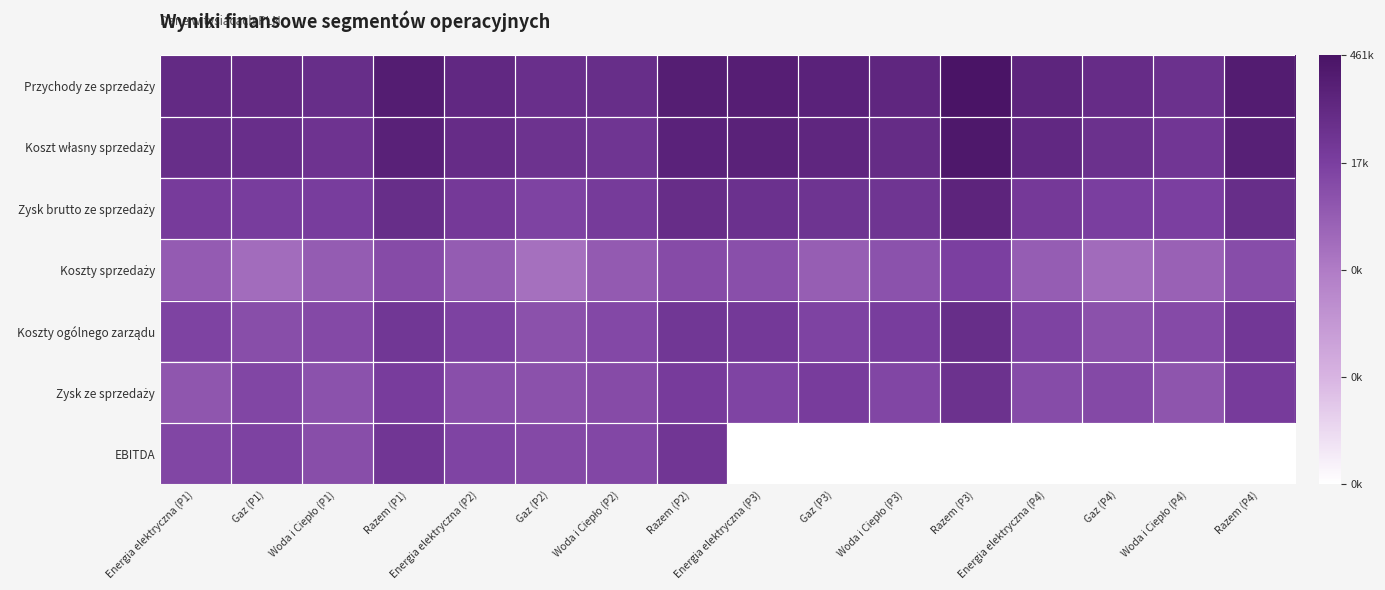

At how many categories does at least one series exceed 2?

16